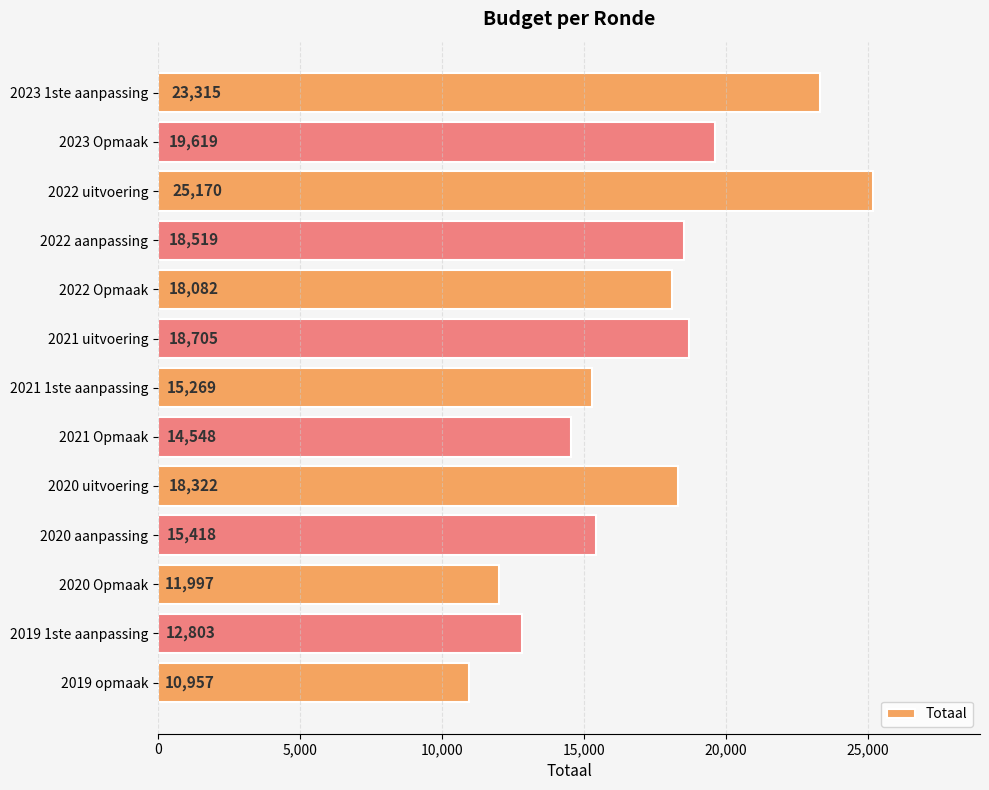

The value at 2022 aanpassing is 18519. True or false?

True